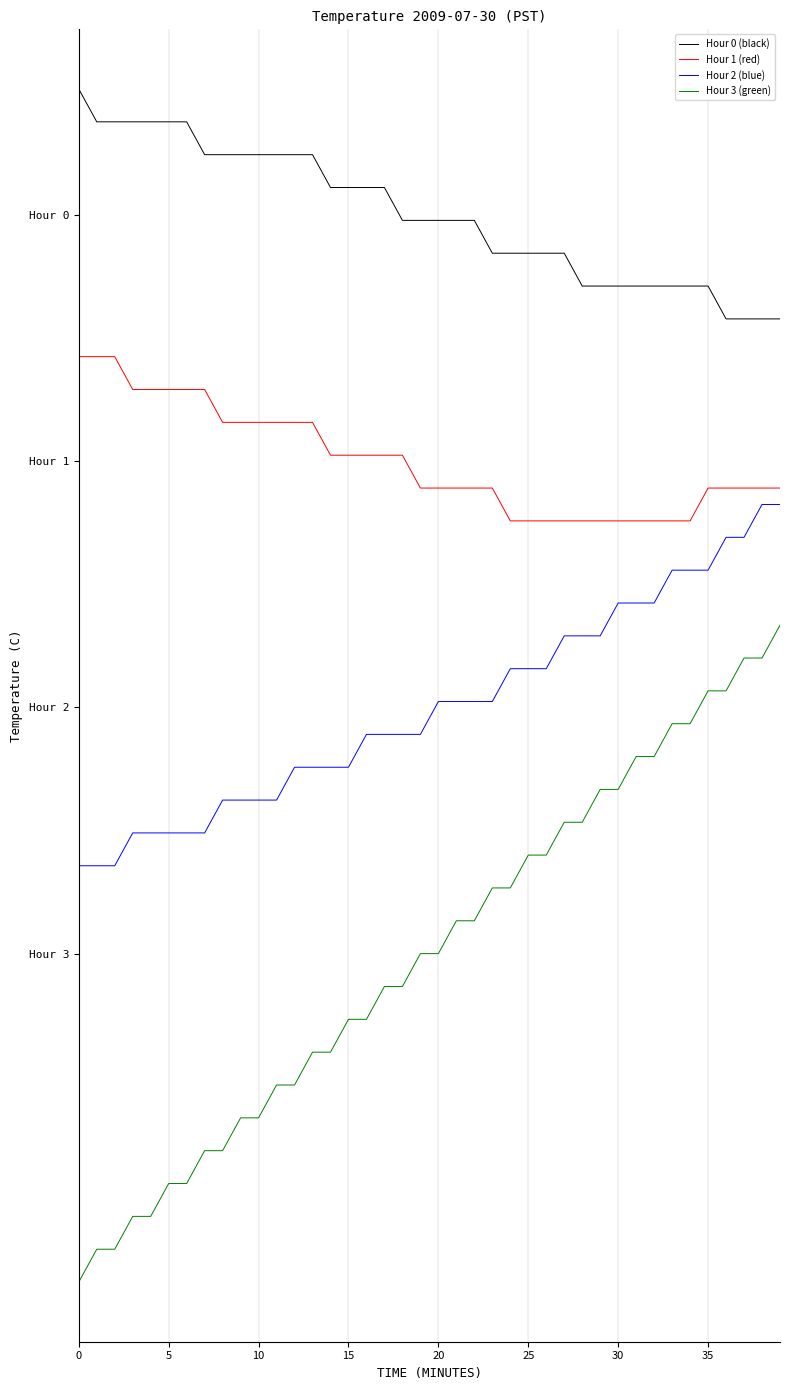

Is this an area chart (filled region under the line)?

No